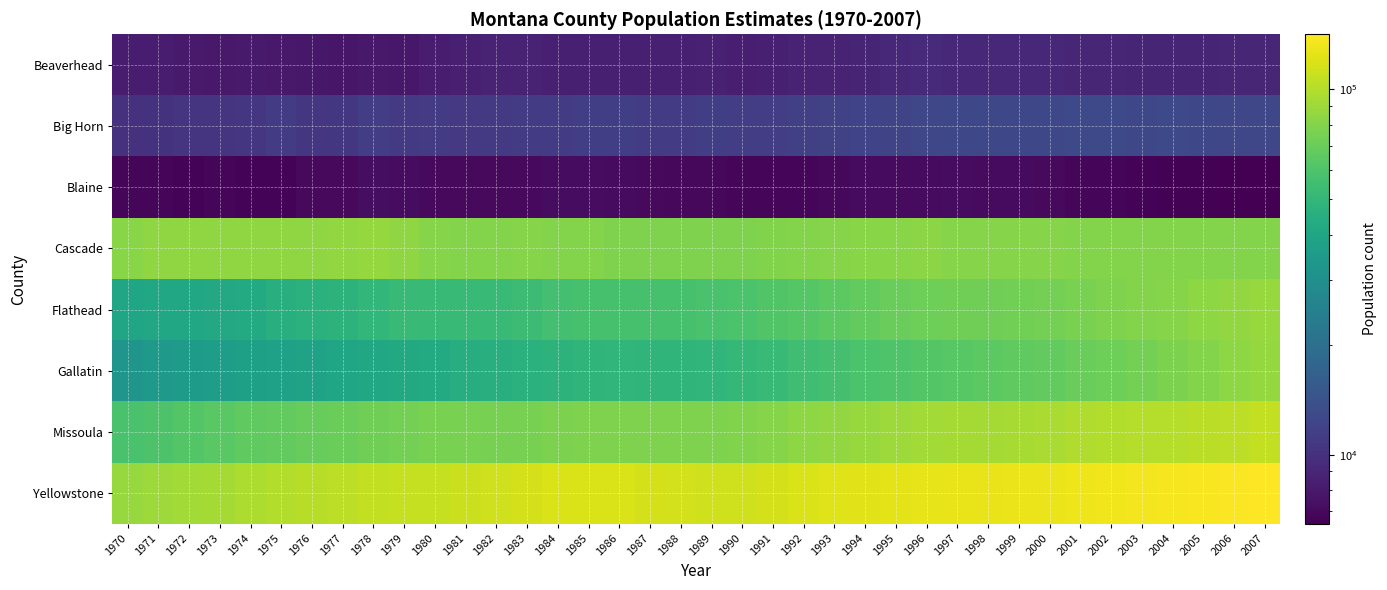

Which series has the largest range (max minus min)?

Gallatin